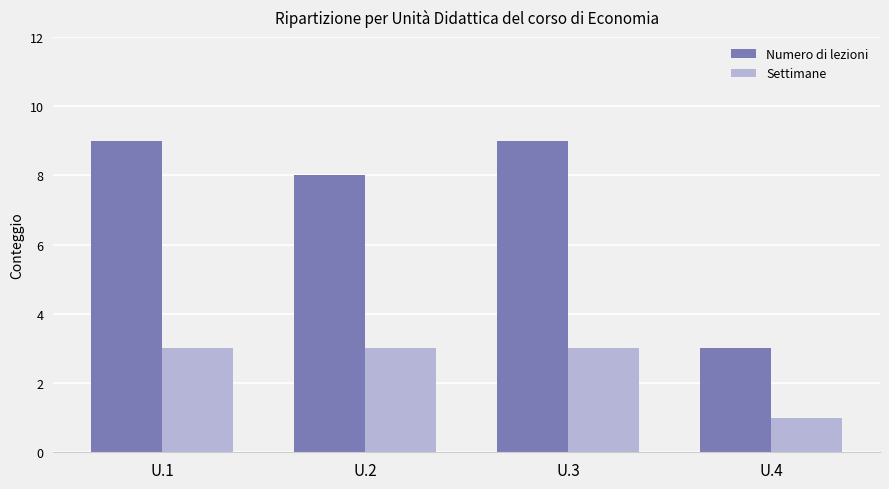

Between U.2 and U.3, which series saw the biggest shift?

Numero di lezioni